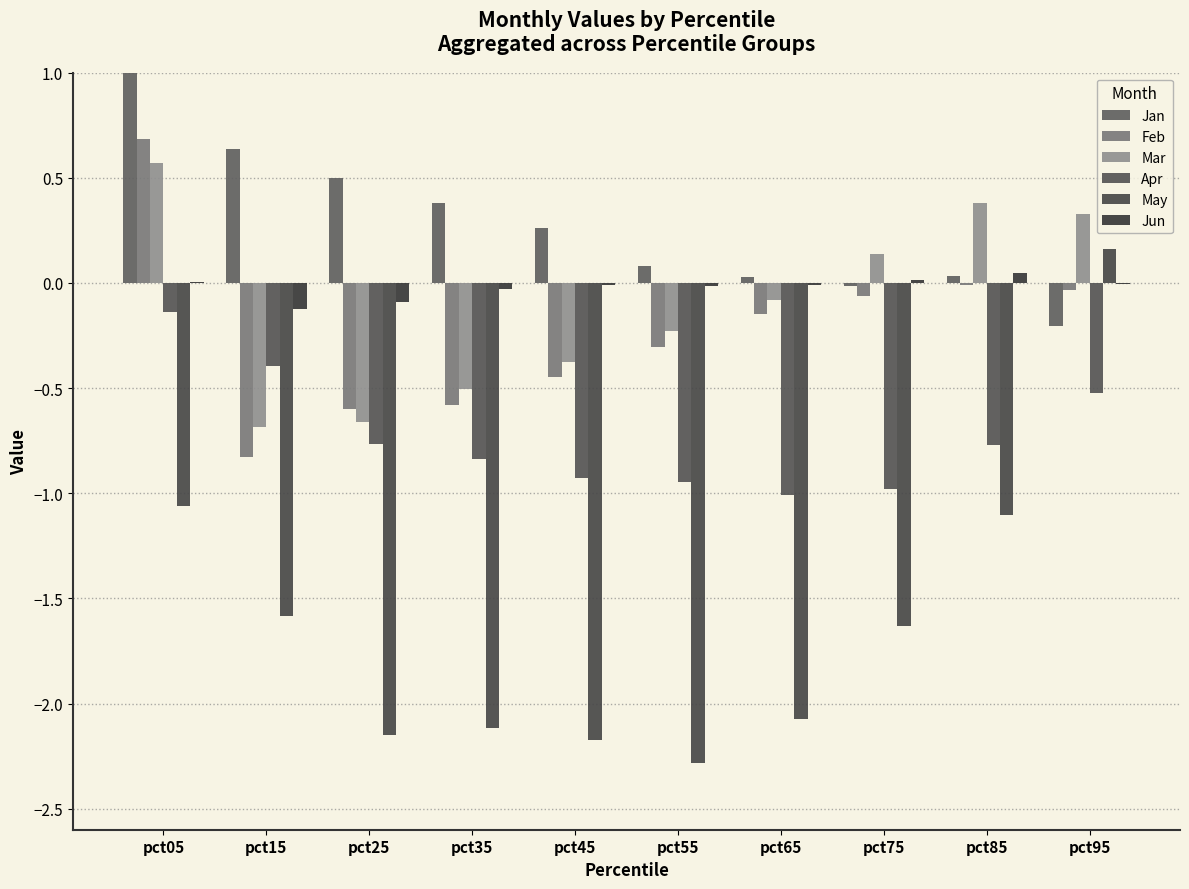

Where is Feb nearest to the value 0?

pct85